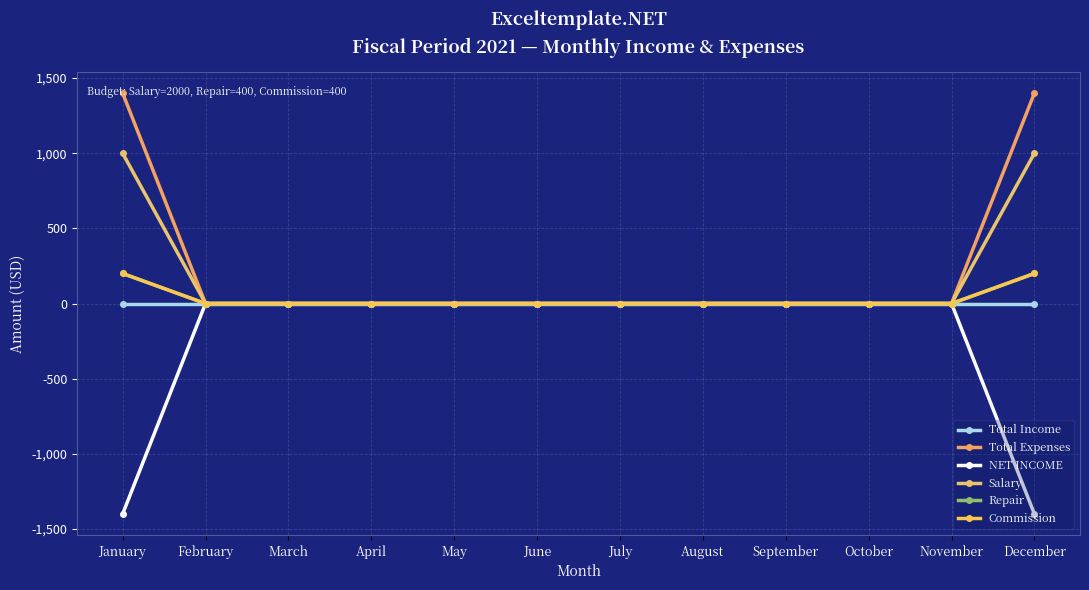

What is the minimum value for NET INCOME?

-1400